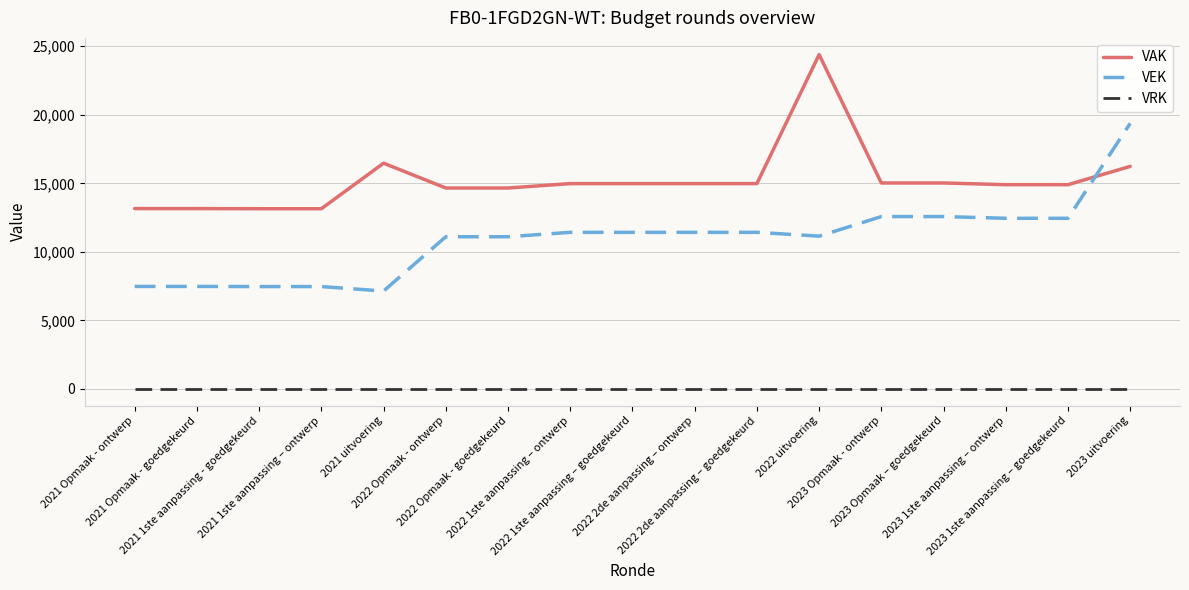

What is the difference between the maximum and minimum values in the VAK series?

11241